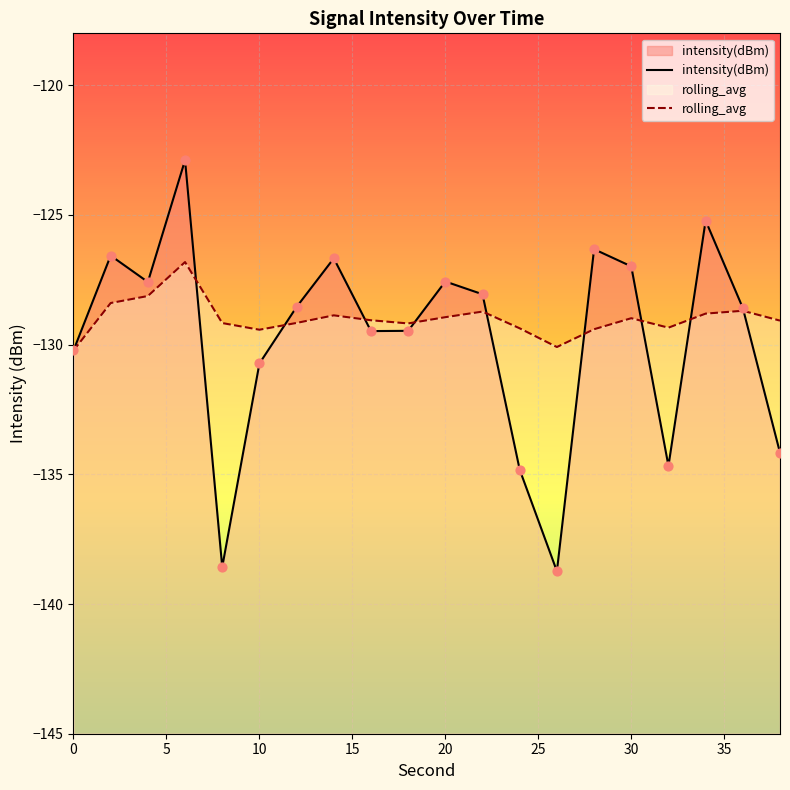

Which series has the largest total across all categories?

rolling_avg